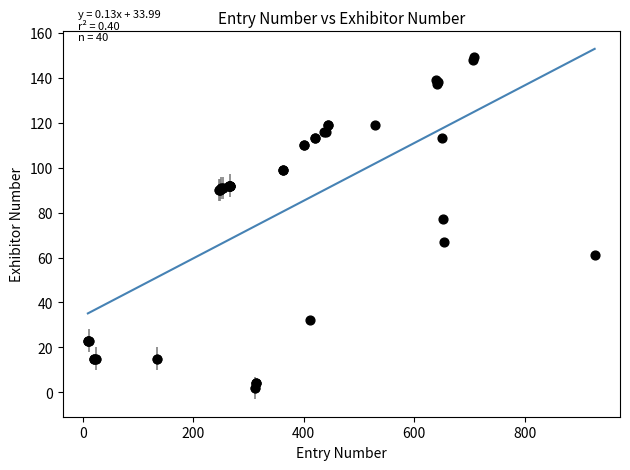

What Y value in the scatter plot is closest to 75?

77